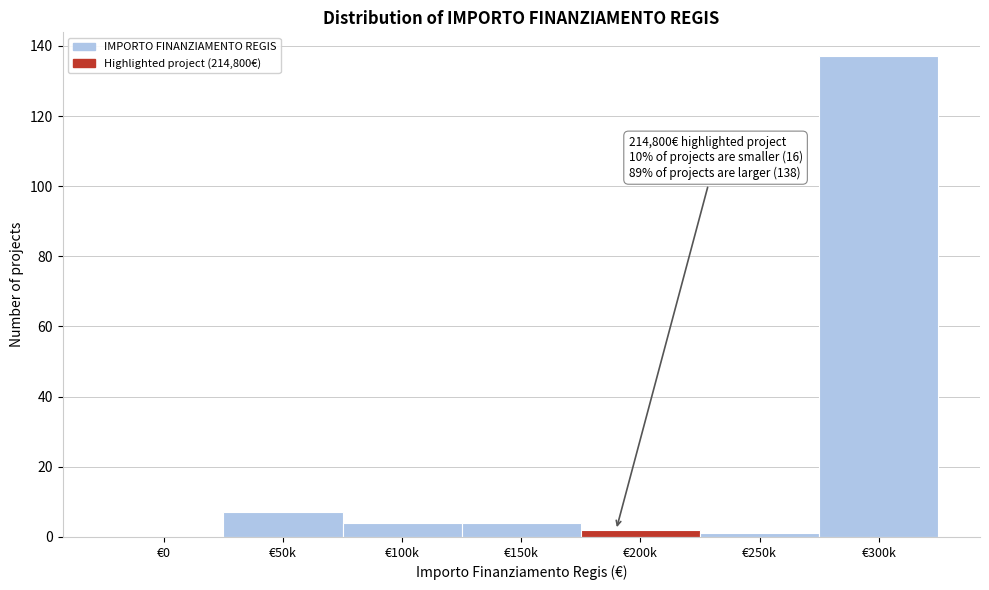

Reading left to right, list all the values displayed in this chart.

€0=0	€50k=7	€100k=4	€150k=4	€200k=2	€250k=1	€300k=137